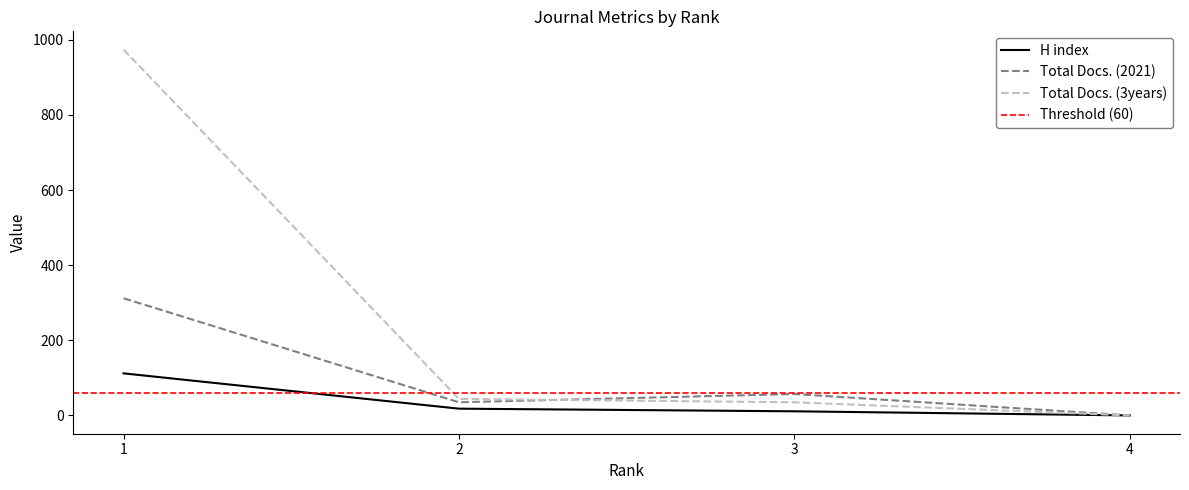

The H index series shows 188 at 1. True or false?

False